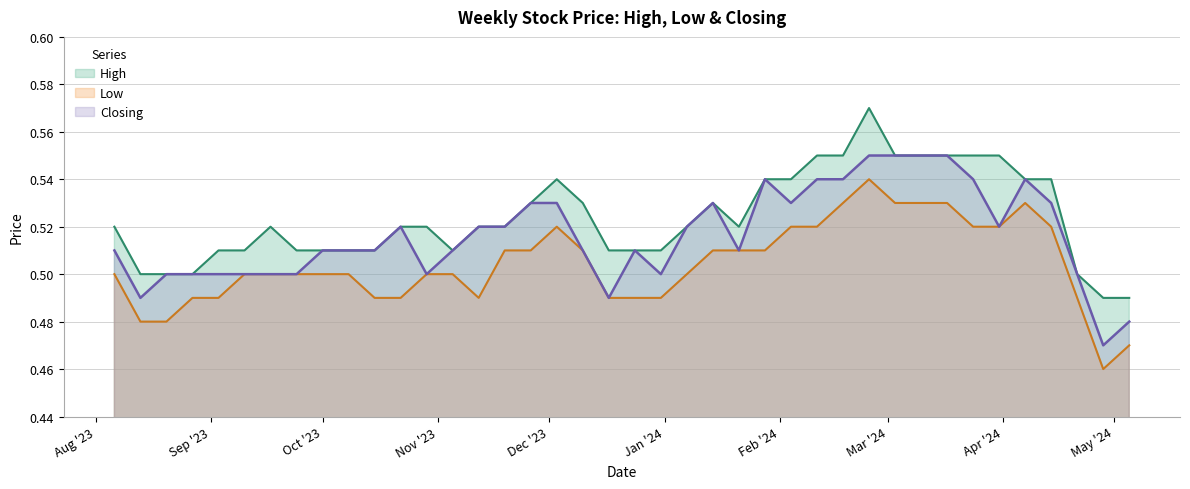

Between 12/11/2023 and 27/08/2023, which series saw the biggest shift?

High